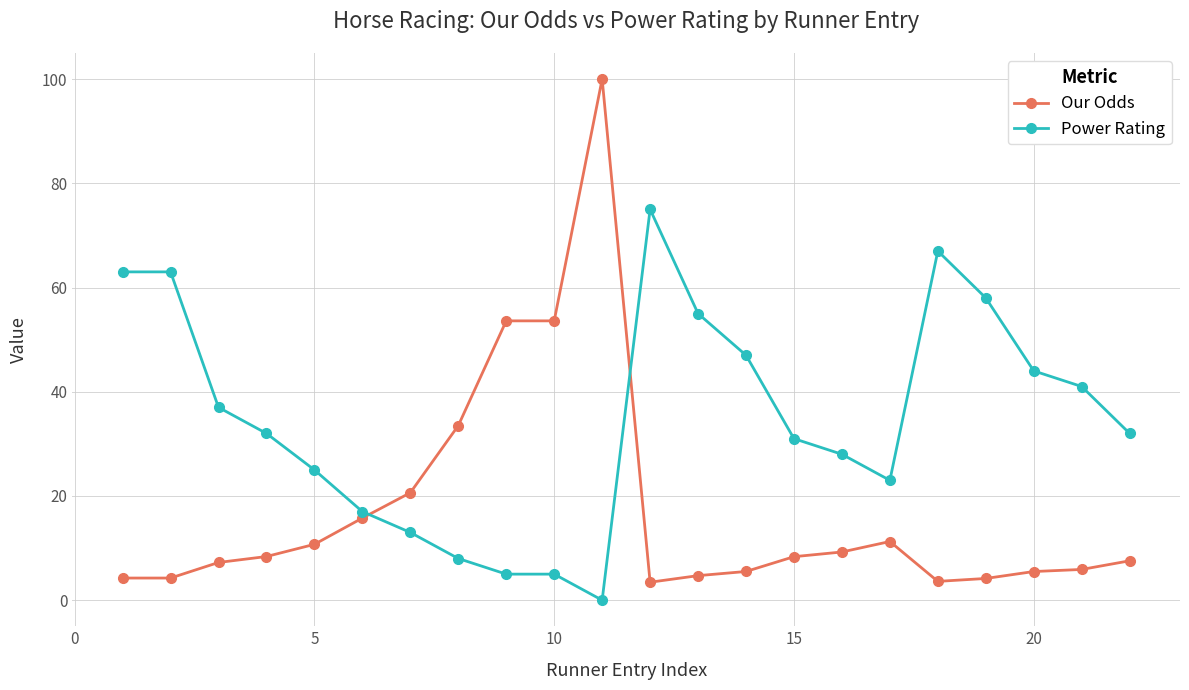

How many intersections are there between Power Rating and Our Odds?

2